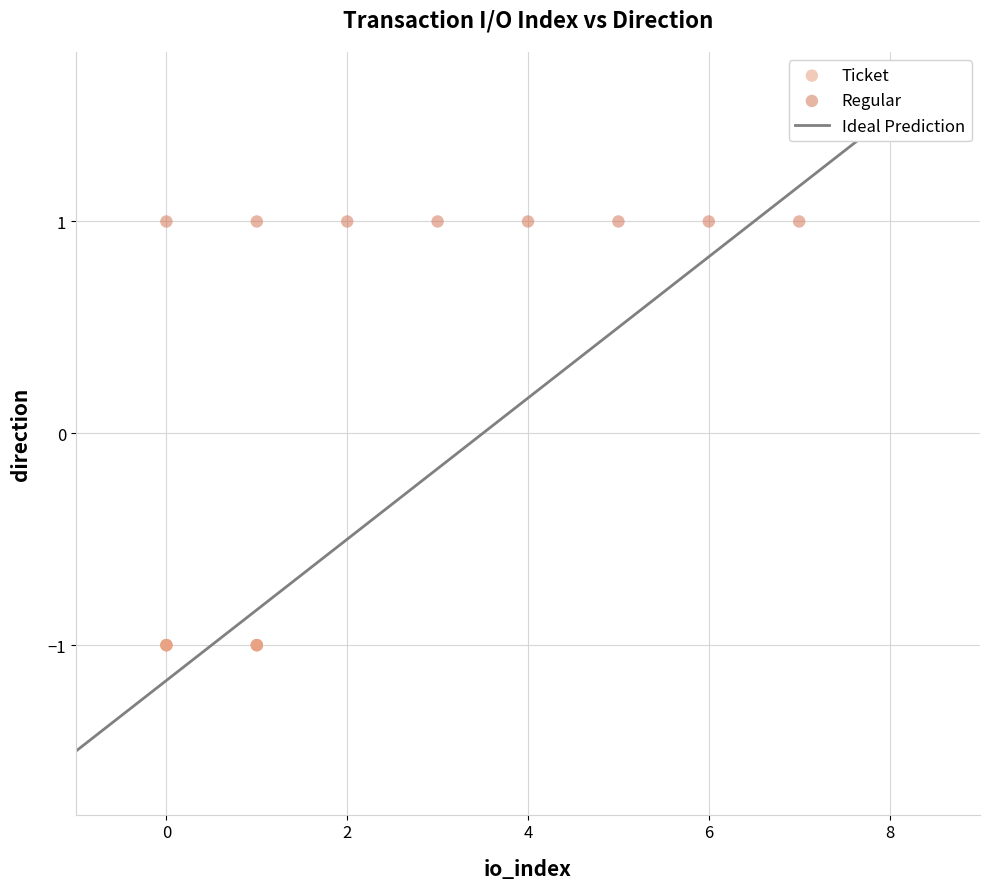

Which series reaches the minimum Y coordinate?

Ticket